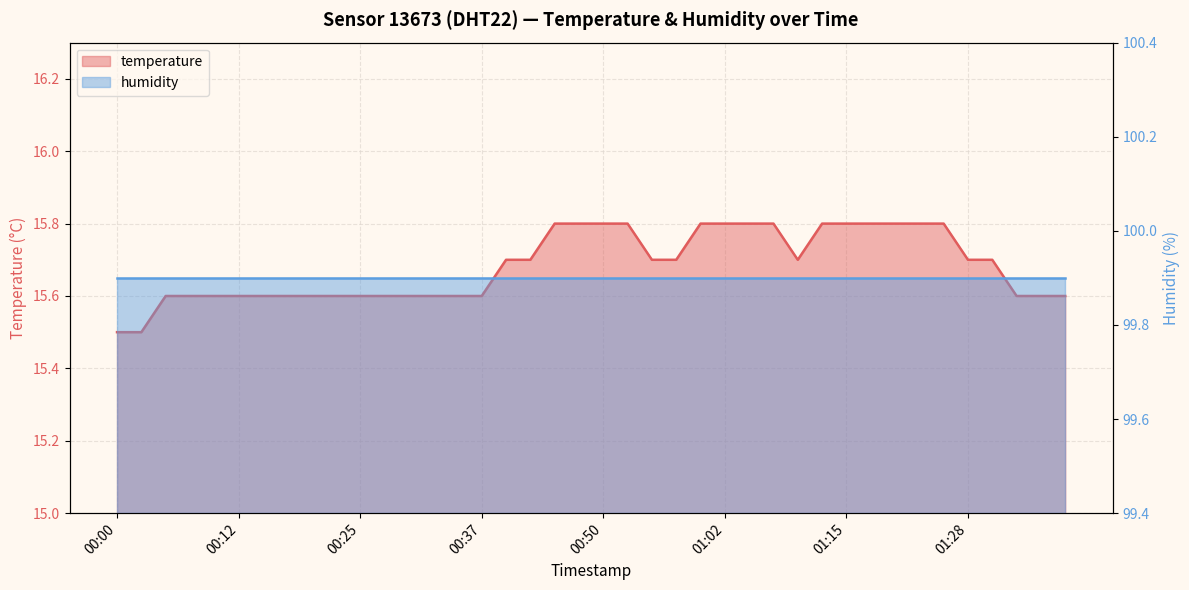

Where is the data nearest to the value 15?

00:00